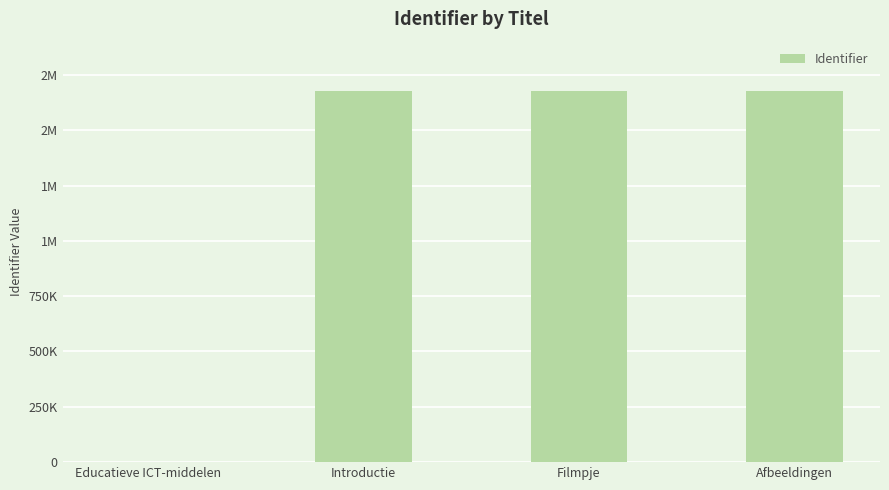

Are the bars horizontal?

No